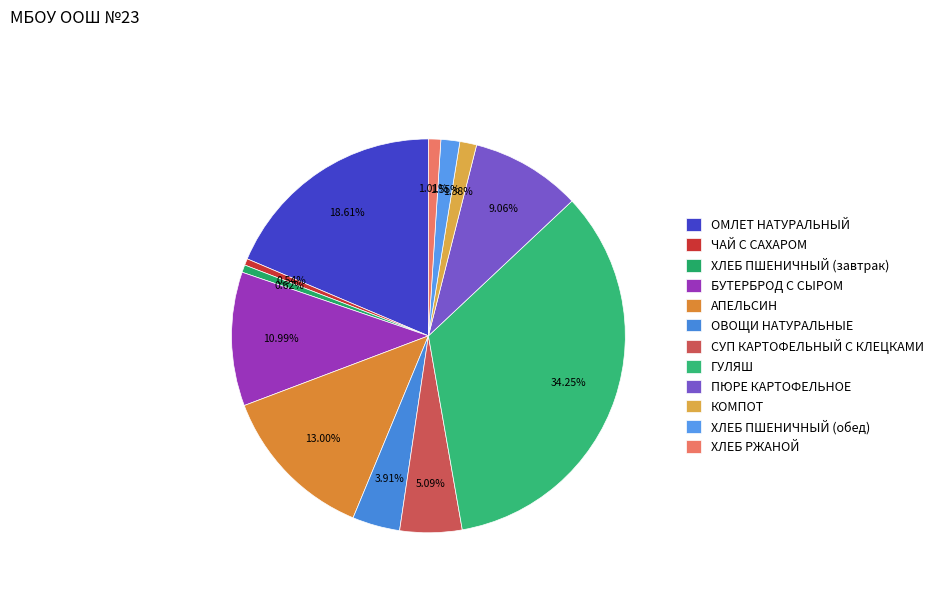

Is the sum of КОМПОТ and СУП КАРТОФЕЛЬНЫЙ С КЛЕЦКАМИ greater than half?

No